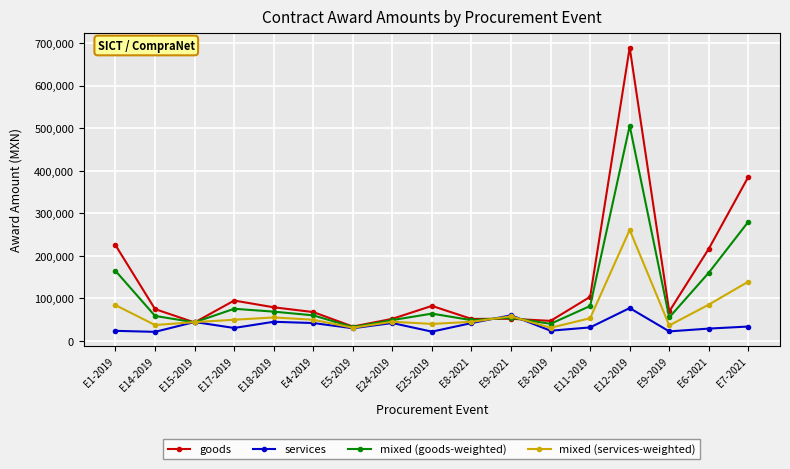

The value of mixed (goods-weighted) at E12-2019 is 809158.2. True or false?

False